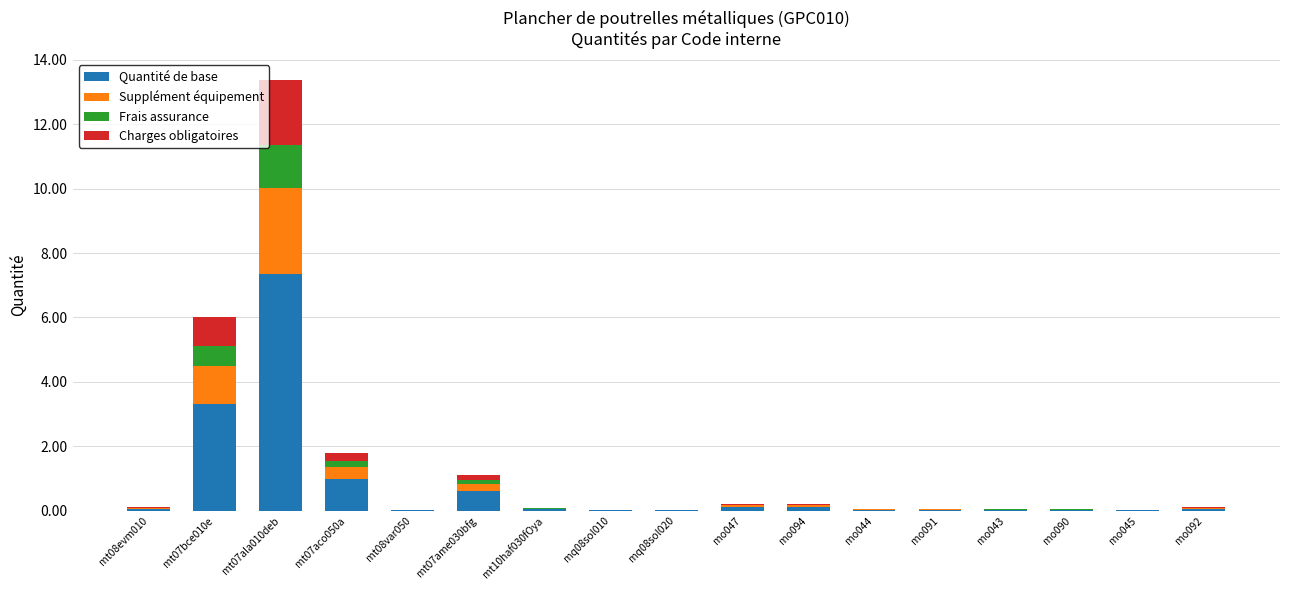

Is it true that Quantité de base equals 0.0 at mq08sol020?

True